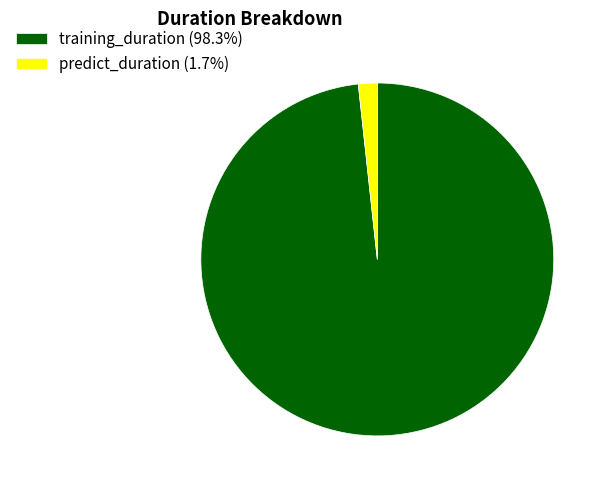

Does training_duration (98.3%) account for over 50% of the chart?

Yes